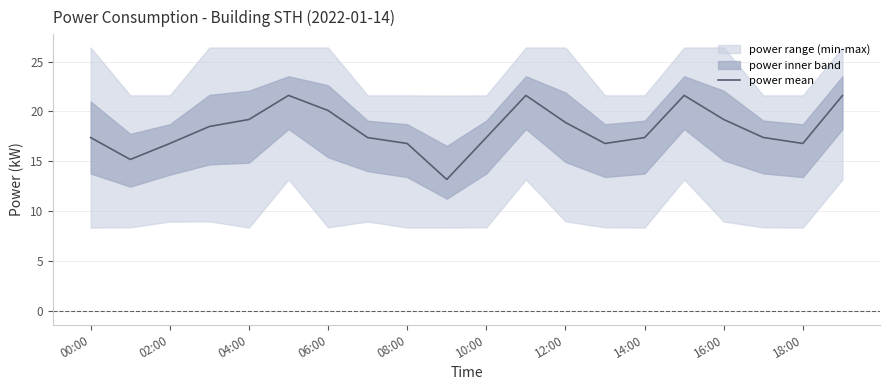

The value at 12:00 is 18.9. True or false?

True